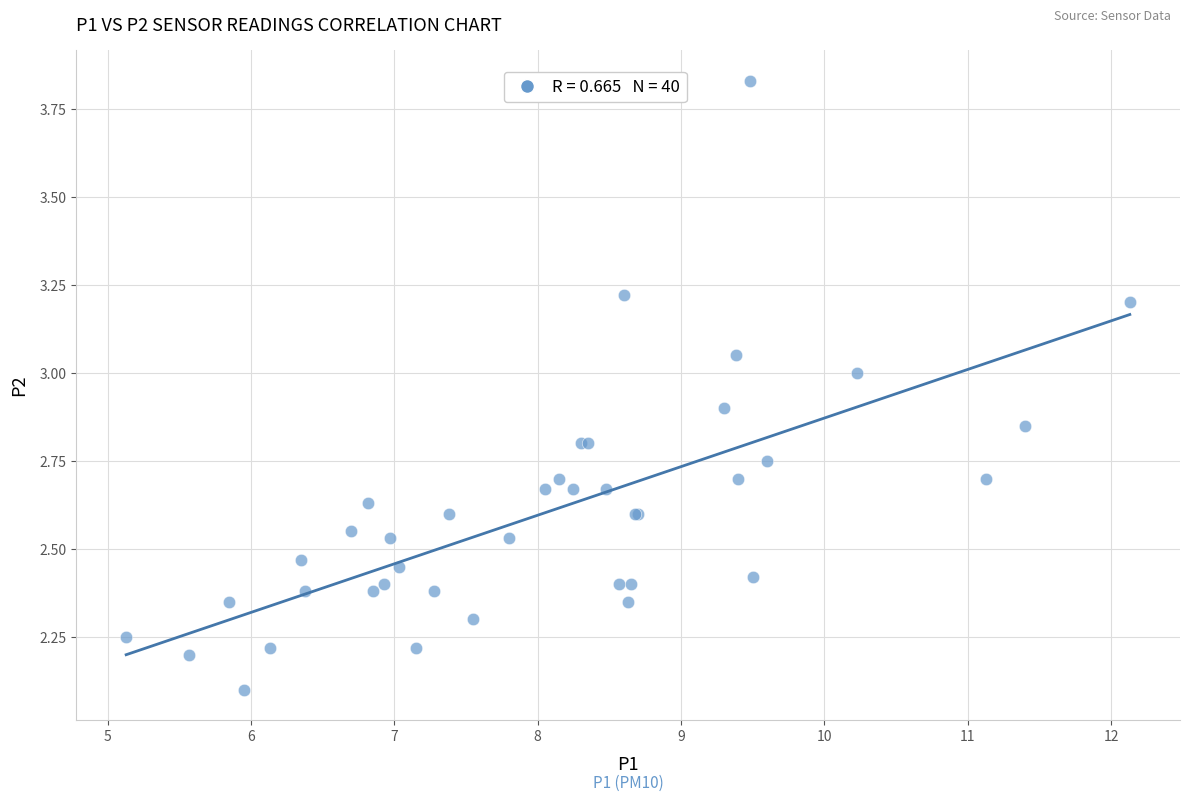

What Y value in the scatter plot is closest to 2?

2.1